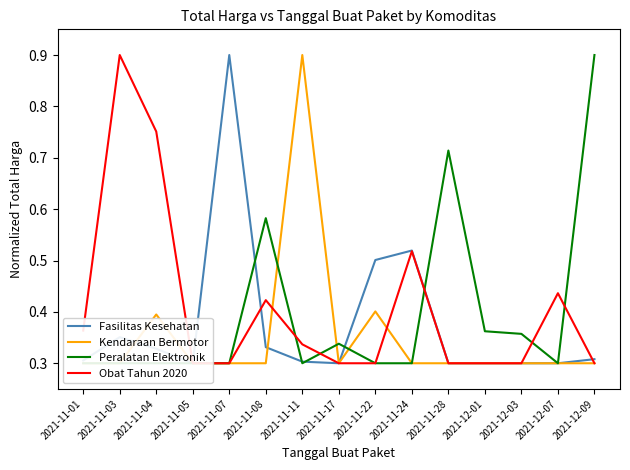

At which category is the sum across all series the highest?

2021-11-03